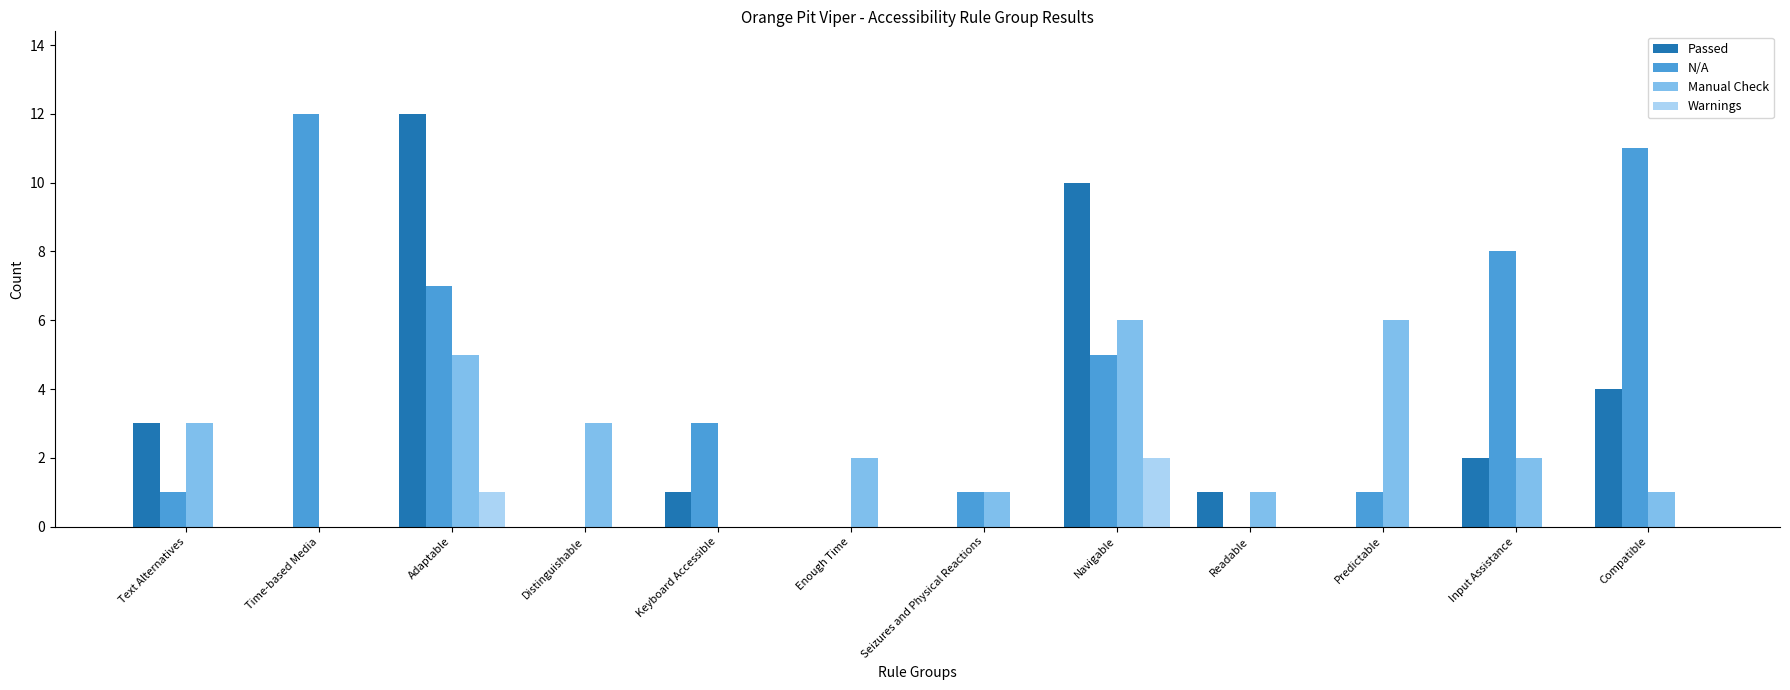

Where is Warnings nearest to the value 1?

Adaptable